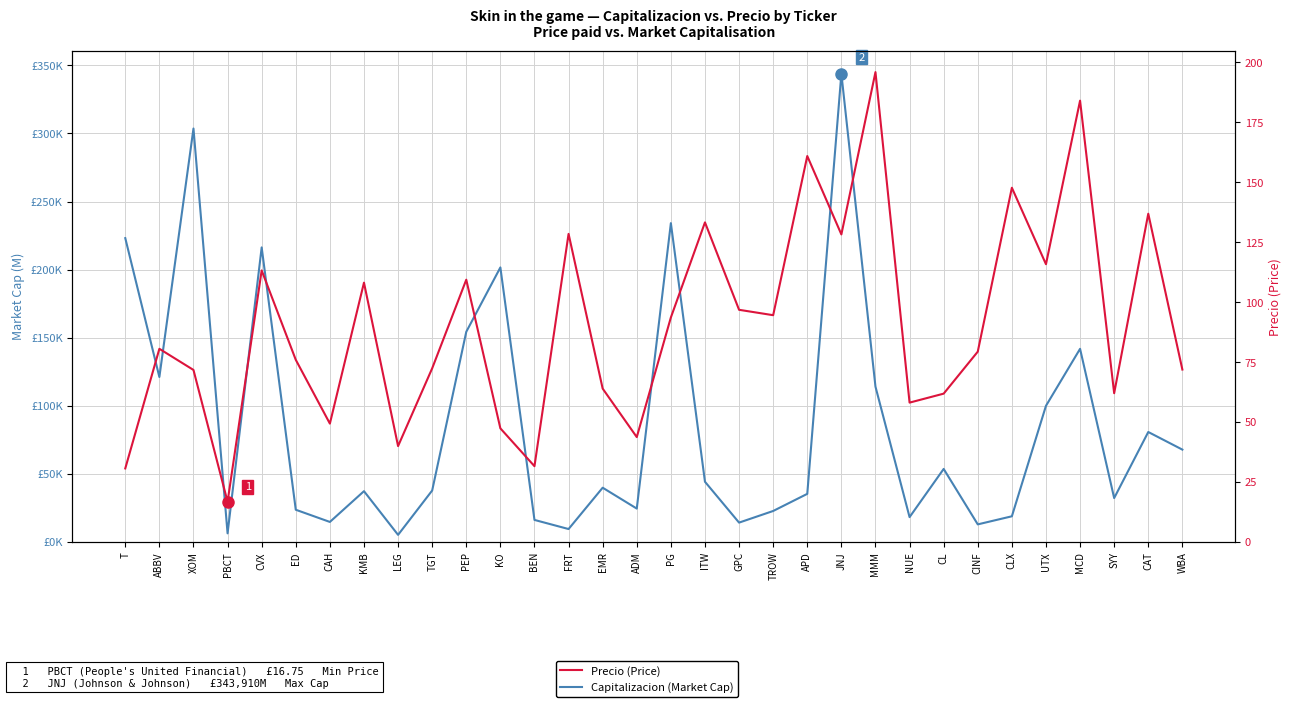

What is the sum of the Capitalizacion (Market Cap) values at BEN and EMR?

56024.7